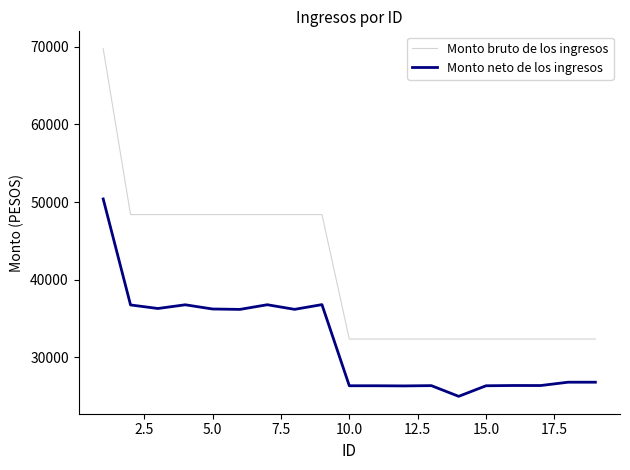

Rank the series by their average value, from highest to lowest.

Monto bruto de los ingresos, Monto neto de los ingresos